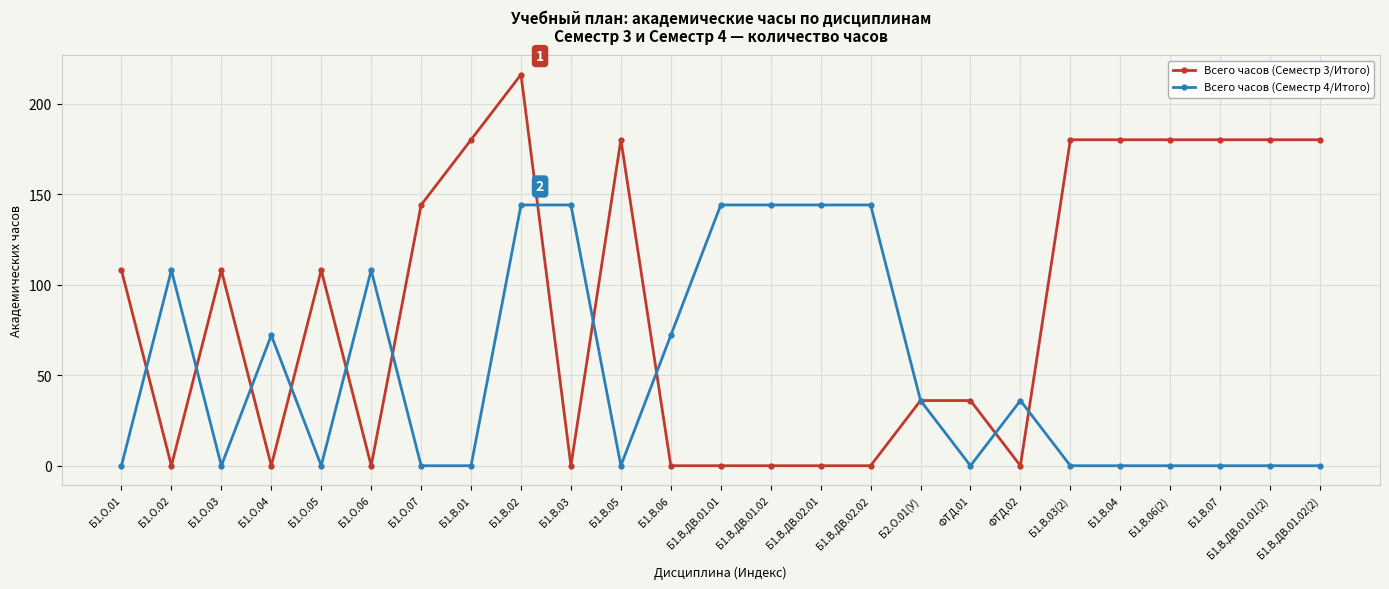

At which category does Всего часов (Семестр 3/Итого) reach its first local valley?

Б1.О.02